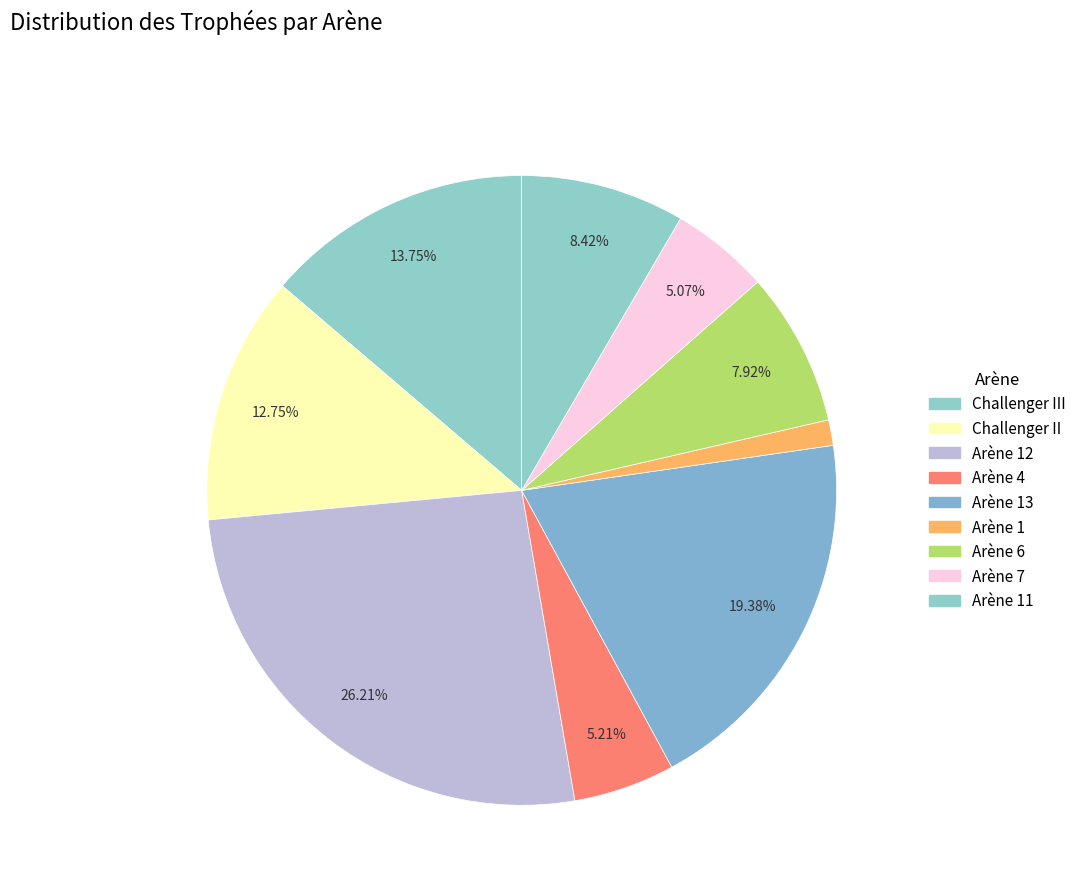

How many segments does this pie chart have?

9